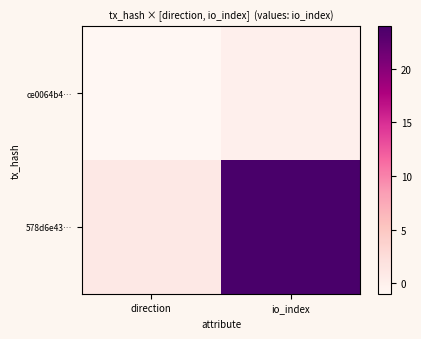

List the series in order of their peak value, highest first.

578d6e43…, ce0064b4…